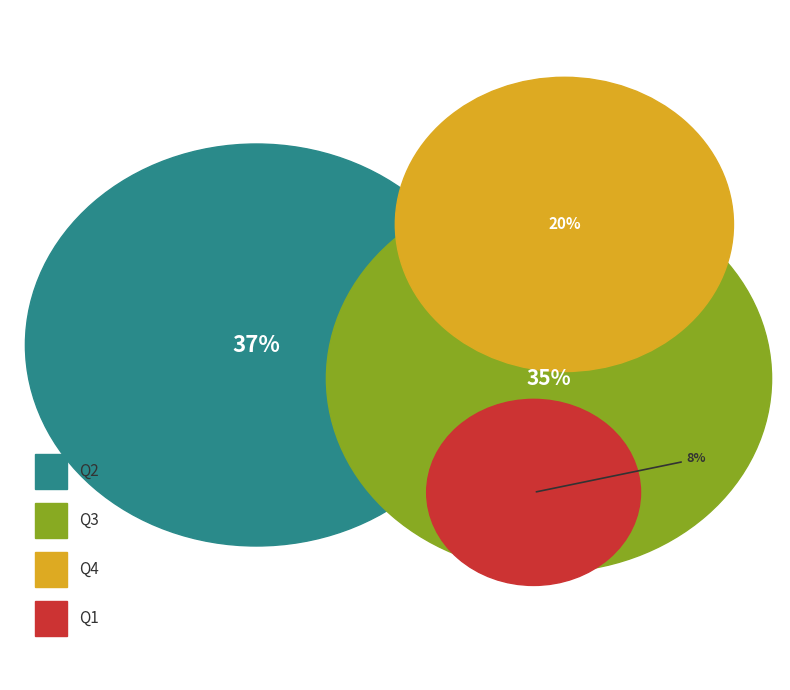

To the nearest percent, what is the difference between the Q1 and Q3 slice percentages?

27%